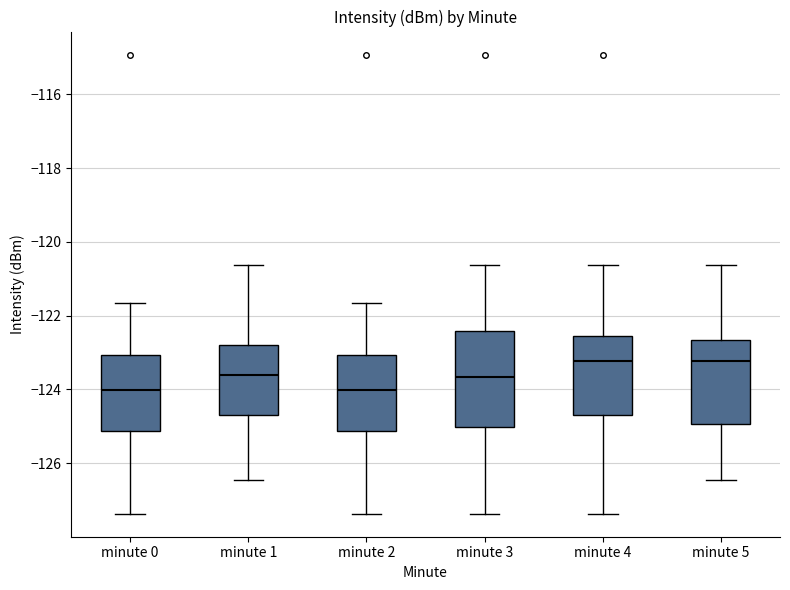

Where is the upper edge of the box for minute 4 on the y-axis? The values are not printed on the chart, so give them approximately, as read against the axis.

-122.6